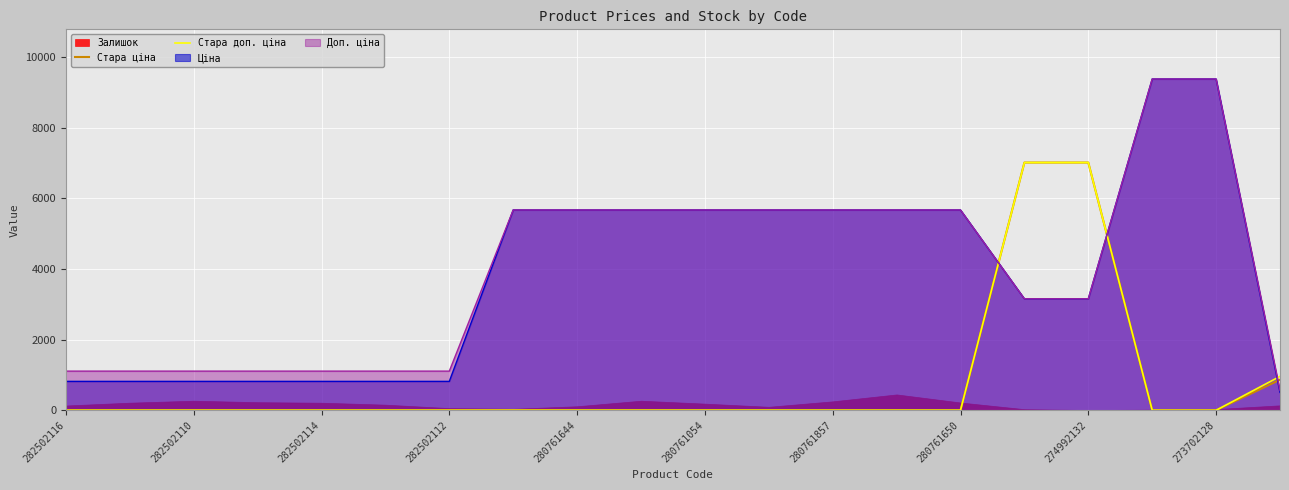

What is the lowest value of the Ціна series?

507.2